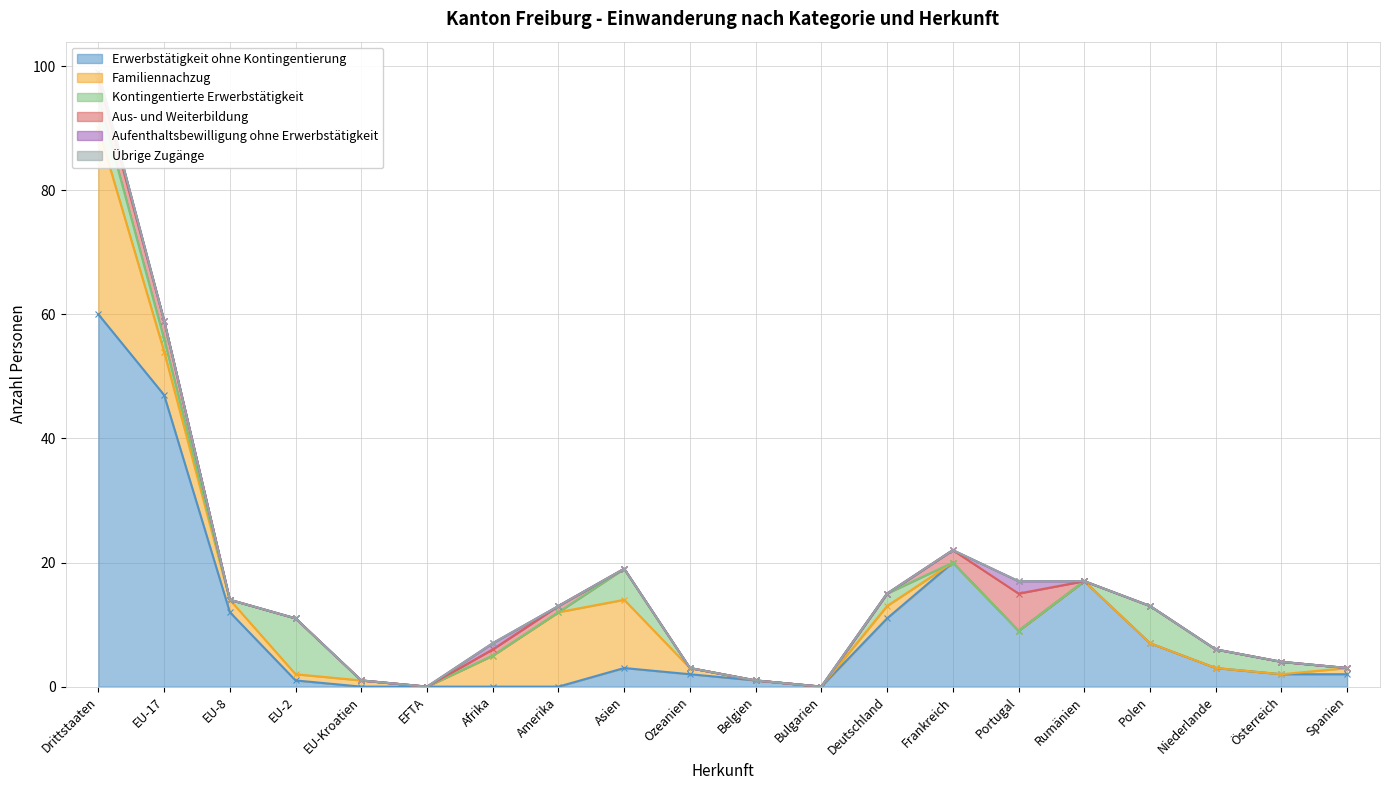

True or false: Aus- und Weiterbildung has more than 0 points higher than both neighbors.

True